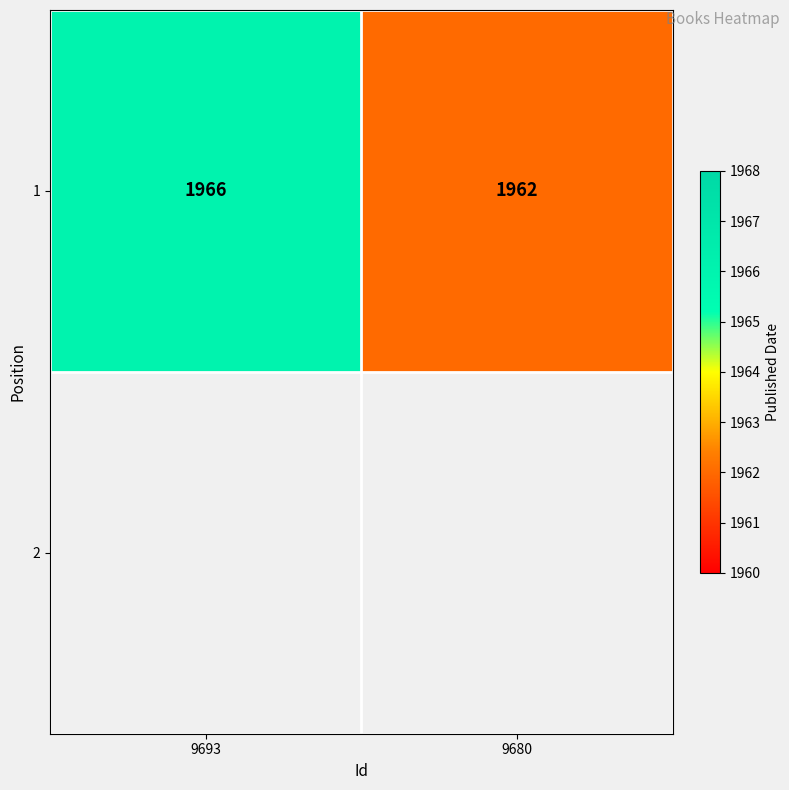

Which category has the highest value across all series?

9693